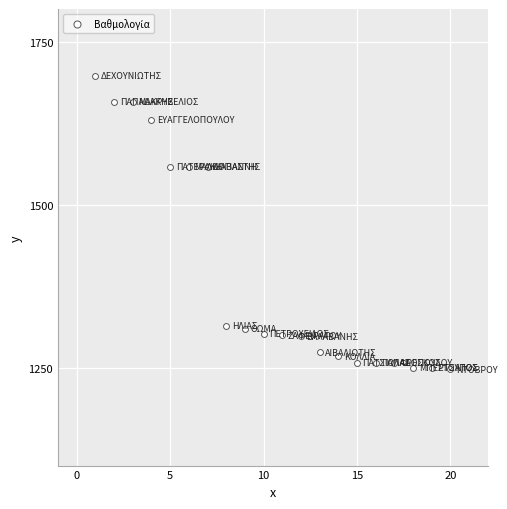

What is the range of X values (max minus min)?

19